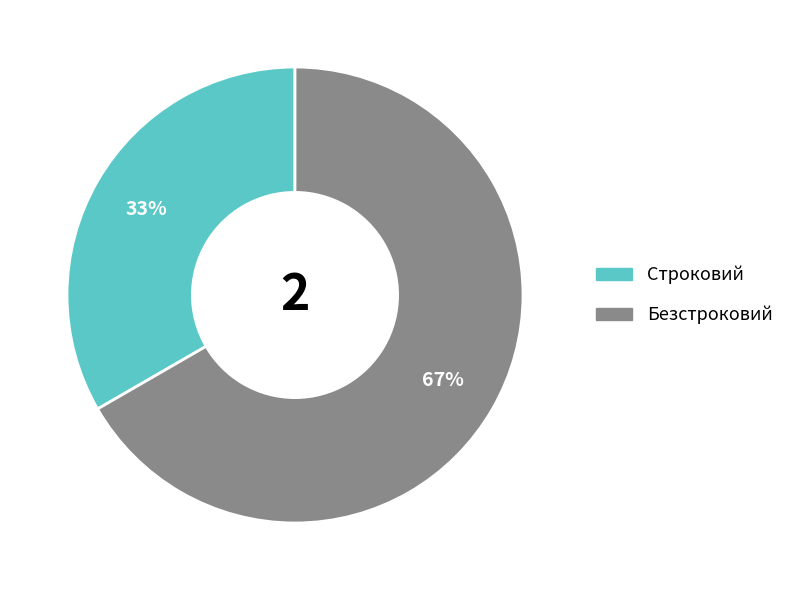

What is the largest slice in the pie chart?

Безстроковий